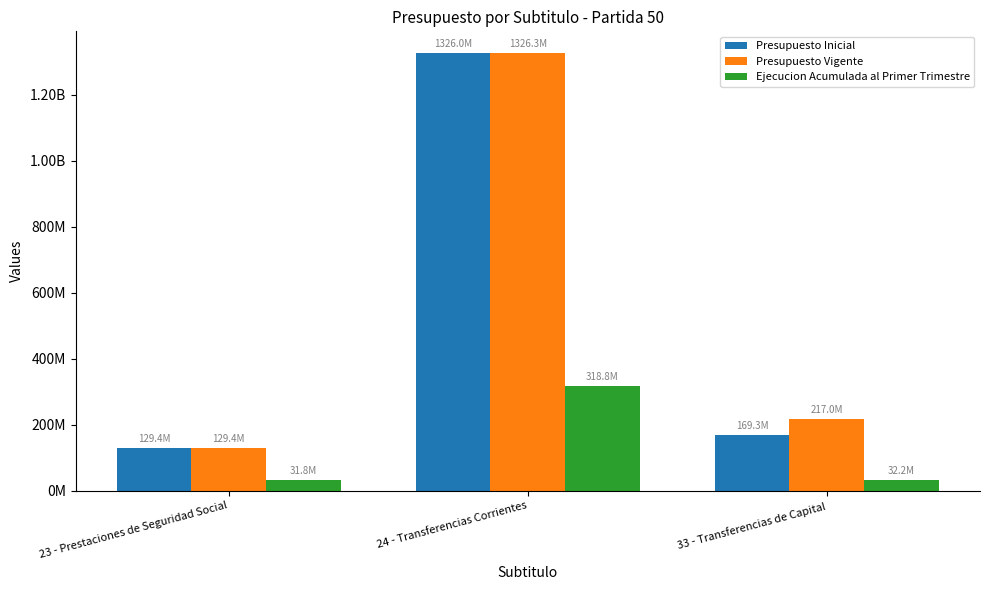

What is the minimum value shown in the chart?

31773854